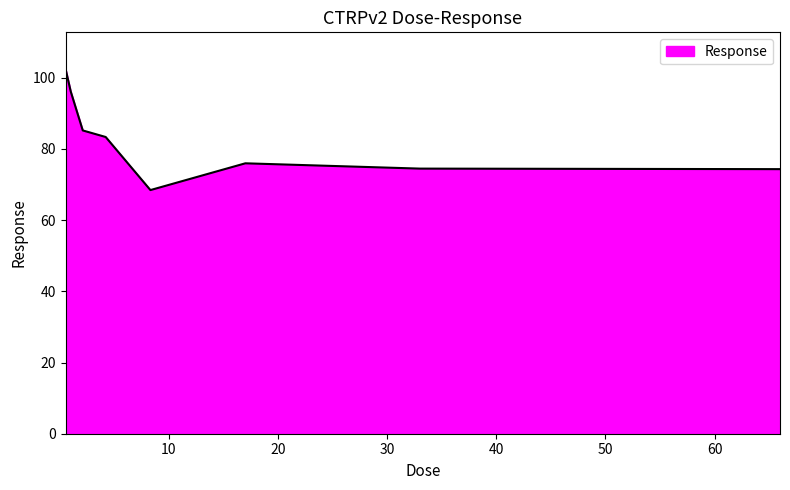

True or false: the data has more than 0 interior local peaks.

True